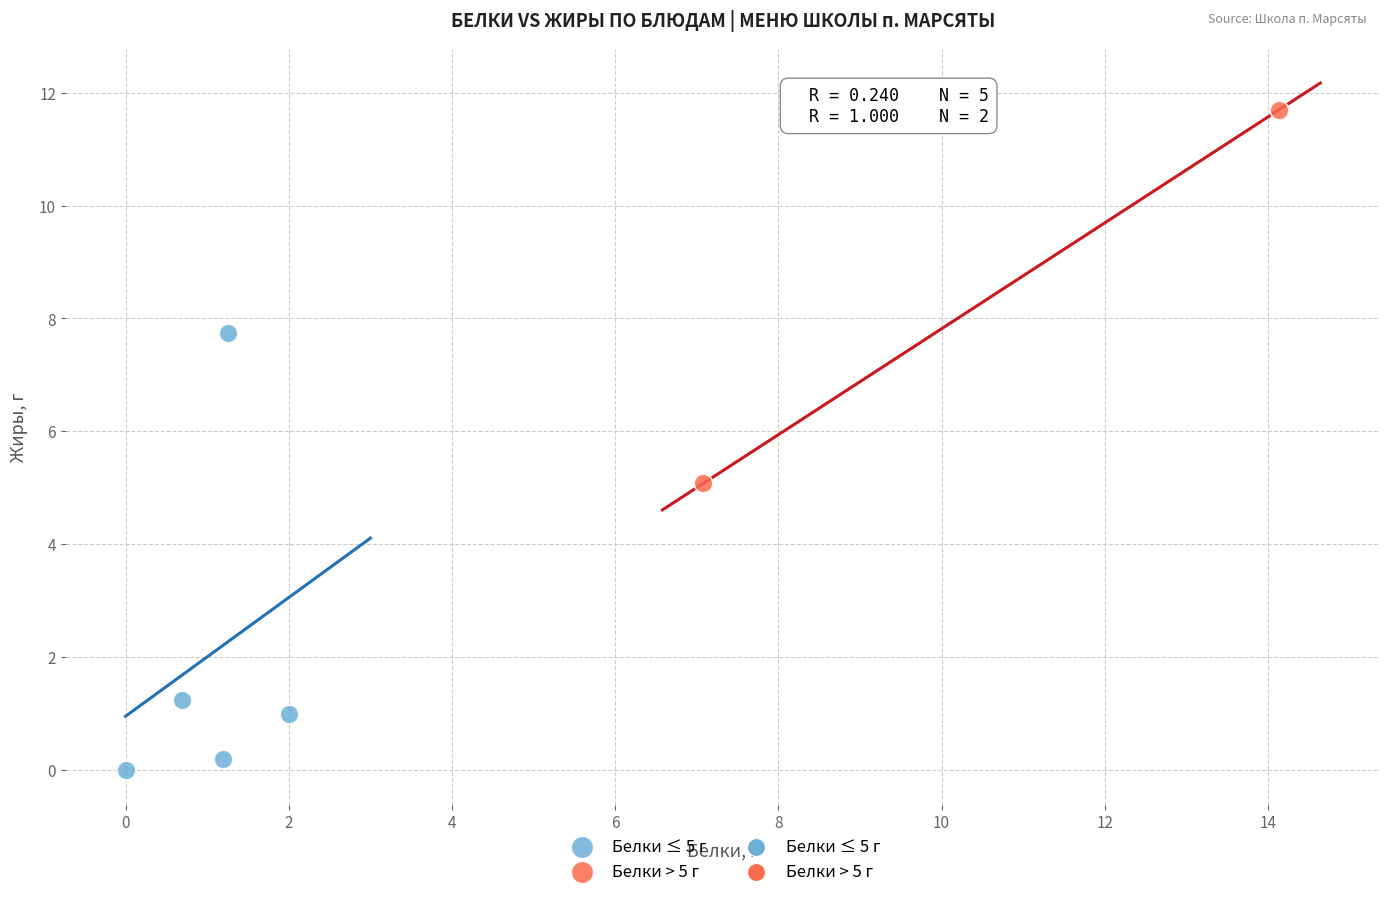

Which series reaches the maximum Y coordinate?

Белки > 5 г